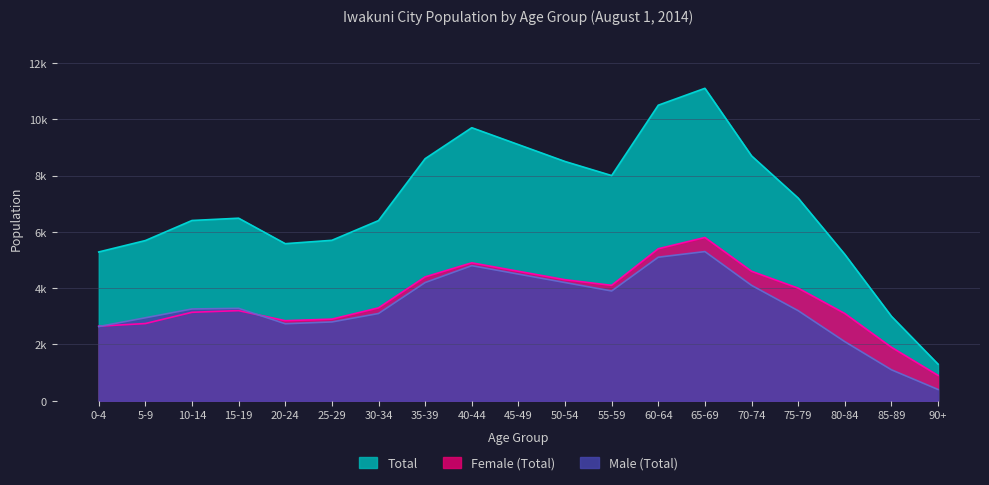

What is the lowest value of the Male (Total) series?

400